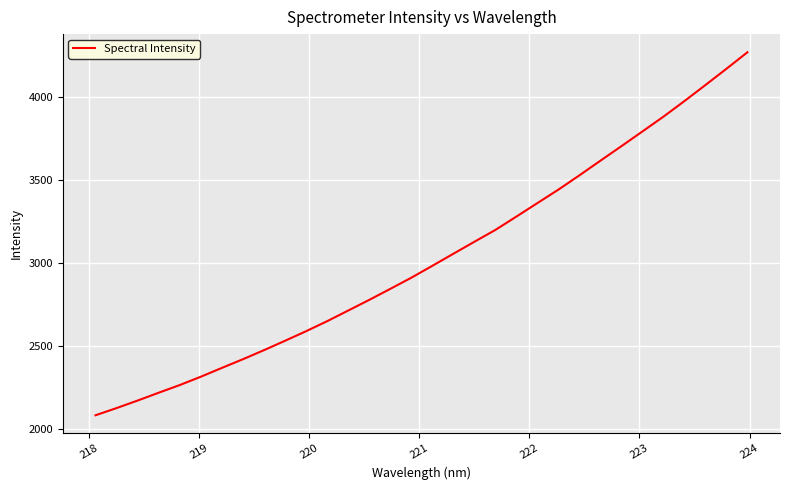

What is the maximum value shown in the chart?

4269.6